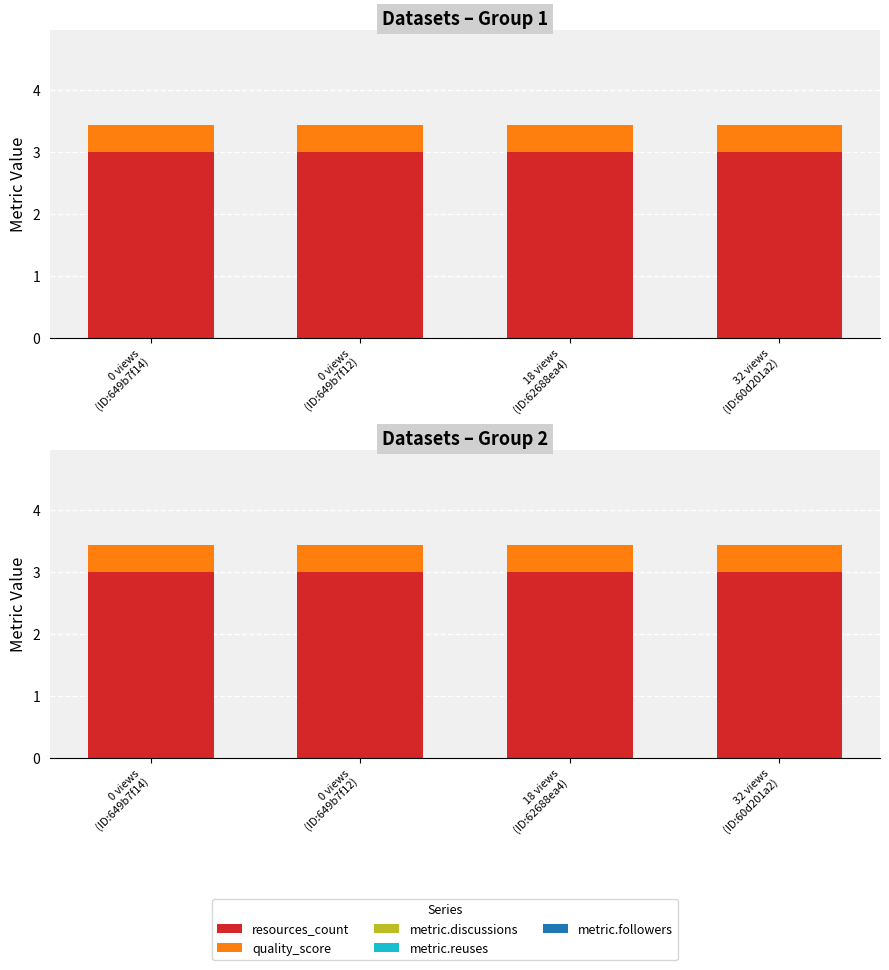

Reading left to right, extract all data points from this chart.

resources_count: 0 views
(ID:649b7f14)=3.0	0 views
(ID:649b7f12)=3.0	18 views
(ID:62688ea4)=3.0	32 views
(ID:60d201a2)=3.0
quality_score: 0 views
(ID:649b7f14)=0.4	0 views
(ID:649b7f12)=0.4	18 views
(ID:62688ea4)=0.4	32 views
(ID:60d201a2)=0.4
metric.discussions: 0 views
(ID:649b7f14)=0.0	0 views
(ID:649b7f12)=0.0	18 views
(ID:62688ea4)=0.0	32 views
(ID:60d201a2)=0.0
metric.reuses: 0 views
(ID:649b7f14)=0.0	0 views
(ID:649b7f12)=0.0	18 views
(ID:62688ea4)=0.0	32 views
(ID:60d201a2)=0.0
metric.followers: 0 views
(ID:649b7f14)=0.0	0 views
(ID:649b7f12)=0.0	18 views
(ID:62688ea4)=0.0	32 views
(ID:60d201a2)=0.0